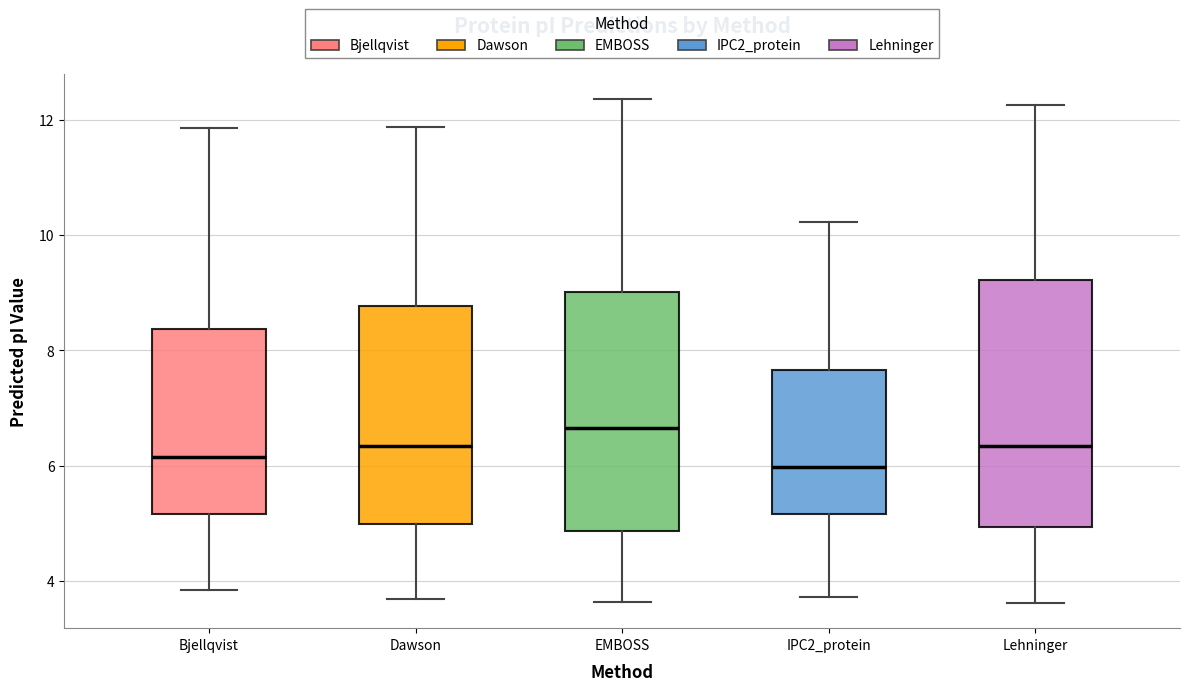

Where is the lower edge of the box for Bjellqvist on the y-axis? The values are not printed on the chart, so give them approximately, as read against the axis.

5.2